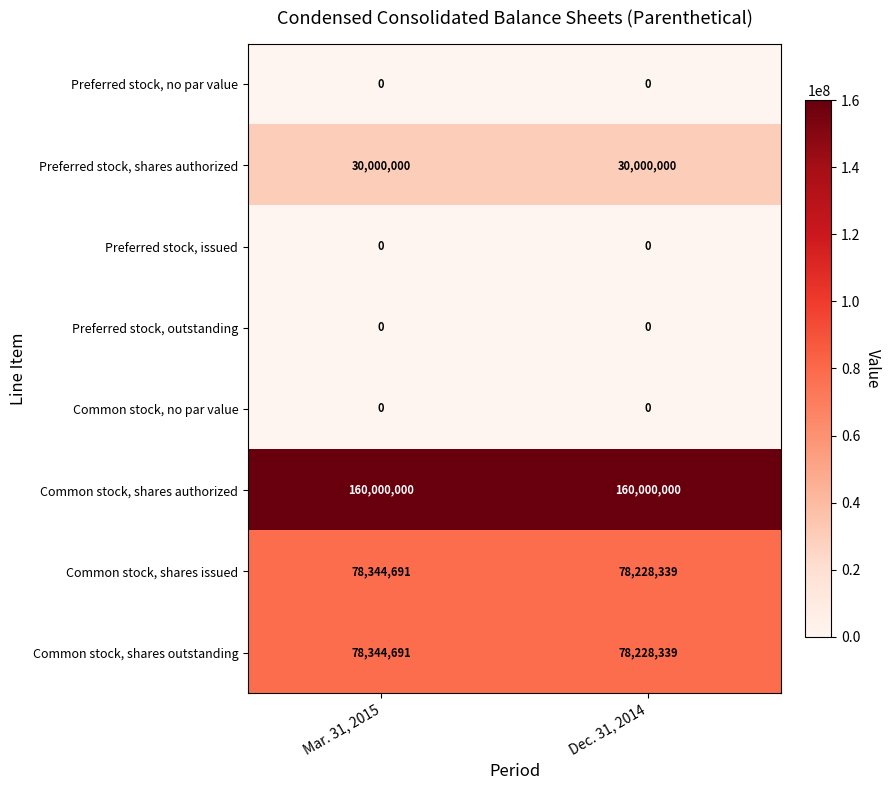

What is the spread (max minus min) of values at Mar. 31, 2015?

160000000